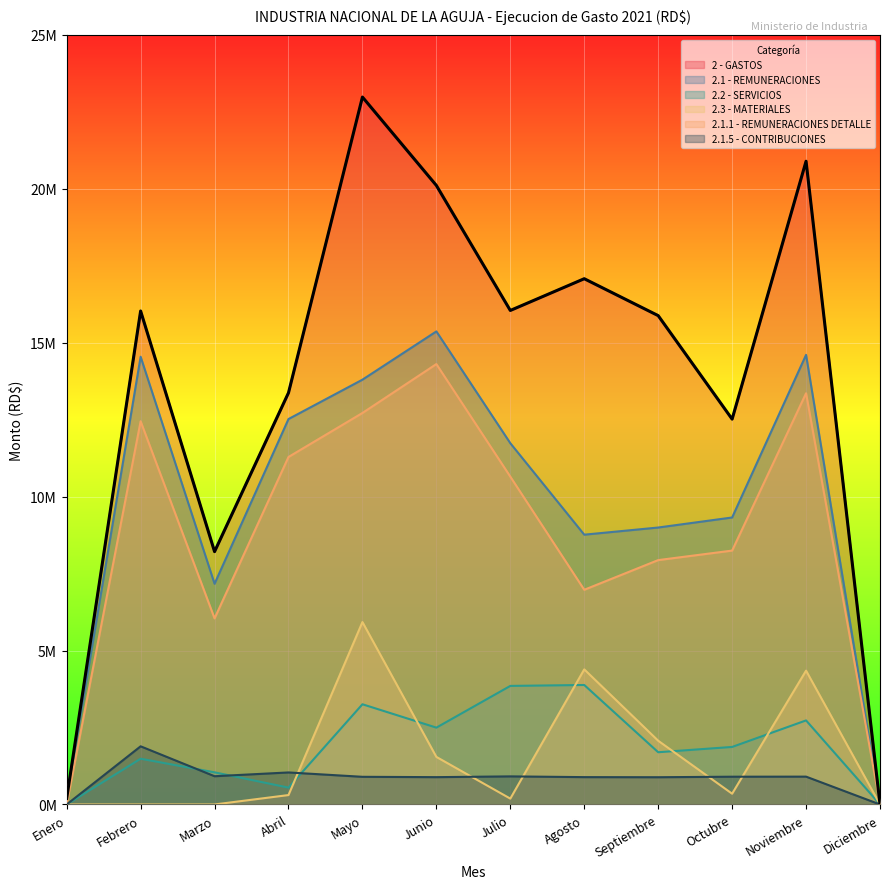

Which label corresponds to the smallest value in the chart?

Diciembre